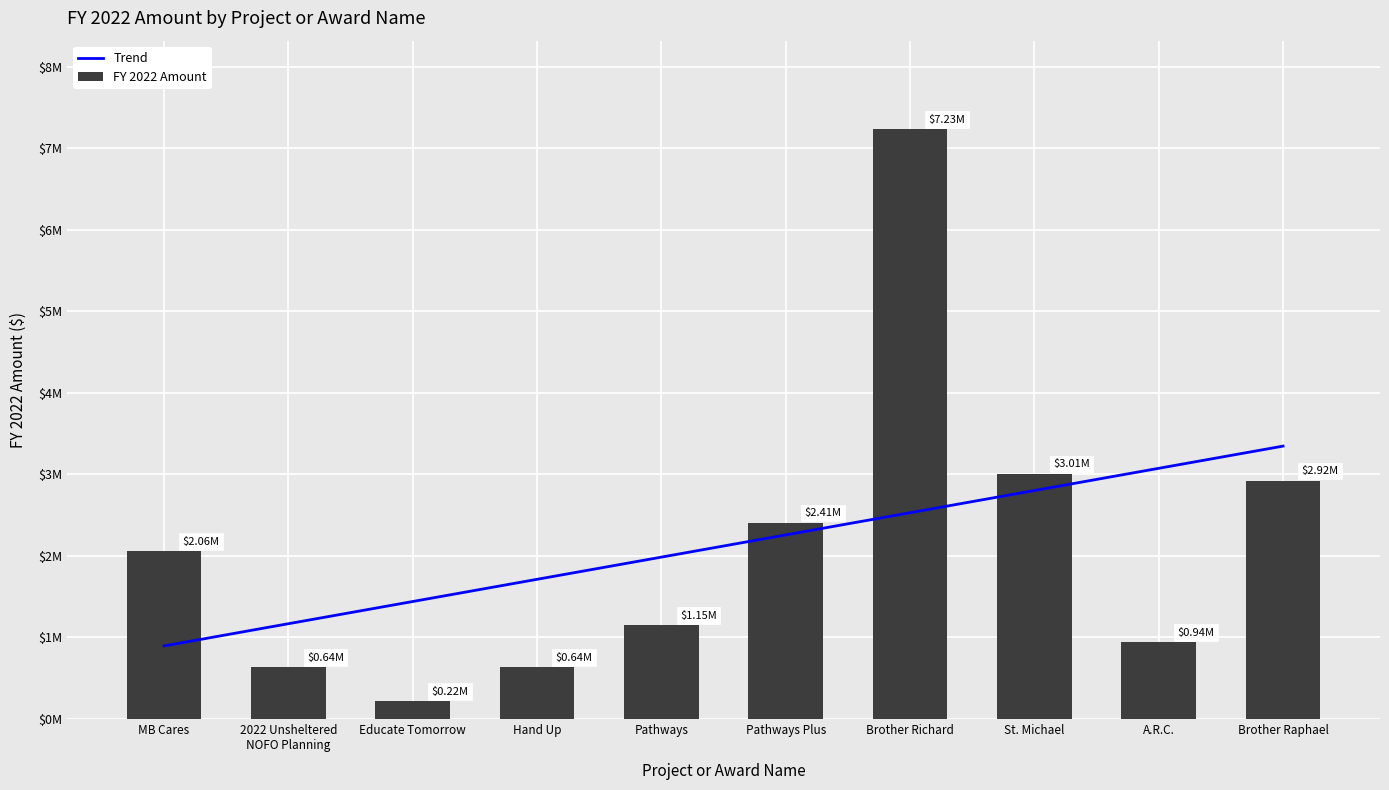

Which series has the largest range (max minus min)?

FY 2022 Amount